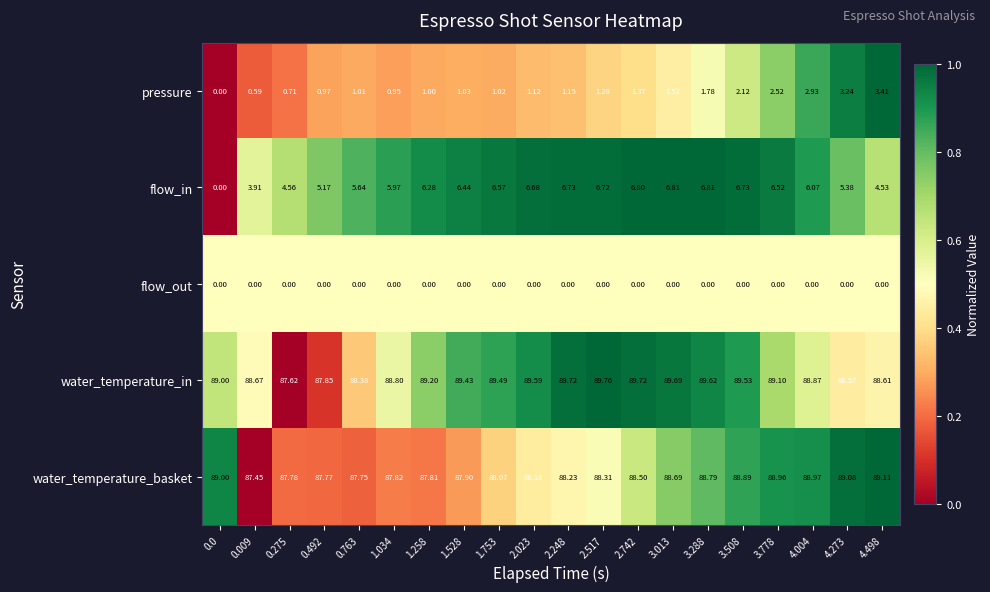

What is the total value across all series at 3.013?

186.7